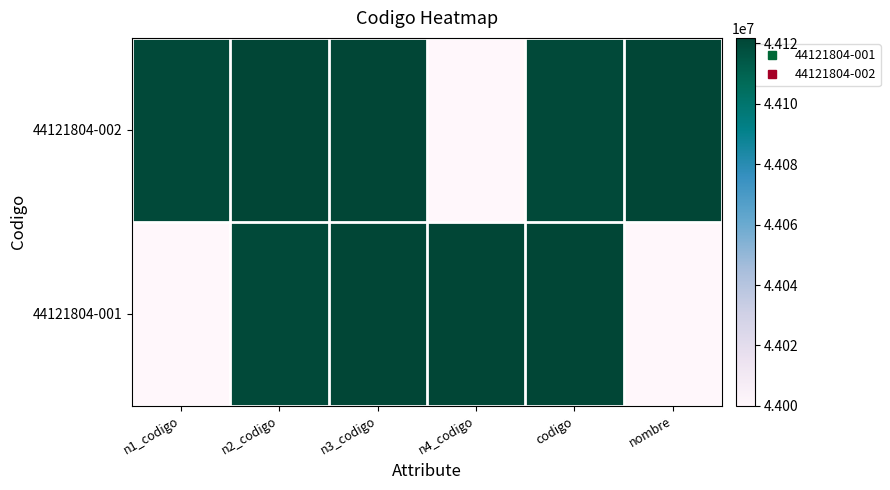

Reading left to right, transcribe all the data shown in this chart.

44121804-001: n1_codigo=44000000	n2_codigo=44120000	n3_codigo=44121800	n4_codigo=44121804	codigo=44121804	nombre=44000000
44121804-002: n1_codigo=44120000	n2_codigo=44121800	n3_codigo=44121804	n4_codigo=44000000	codigo=44120000	nombre=44121800